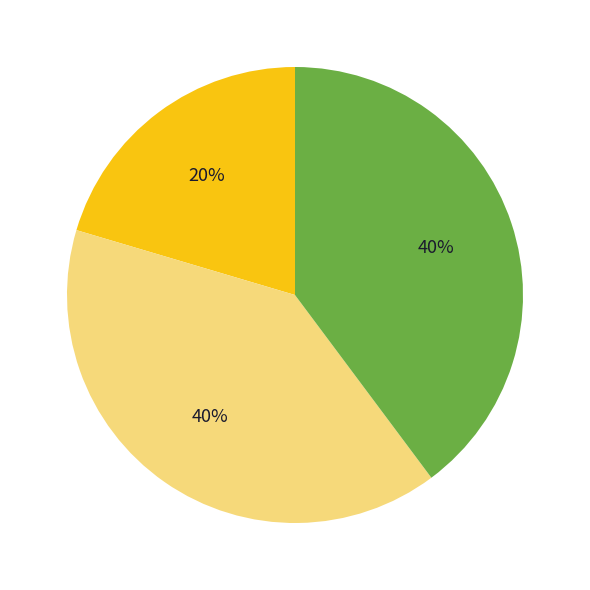

Is there any slice that represents more than half of the pie?

No